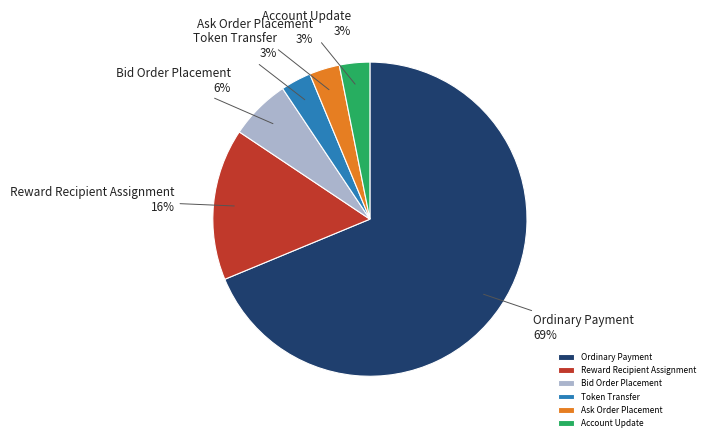

What is the ratio of the value at Bid Order Placement to the value at Token Transfer?

2.0